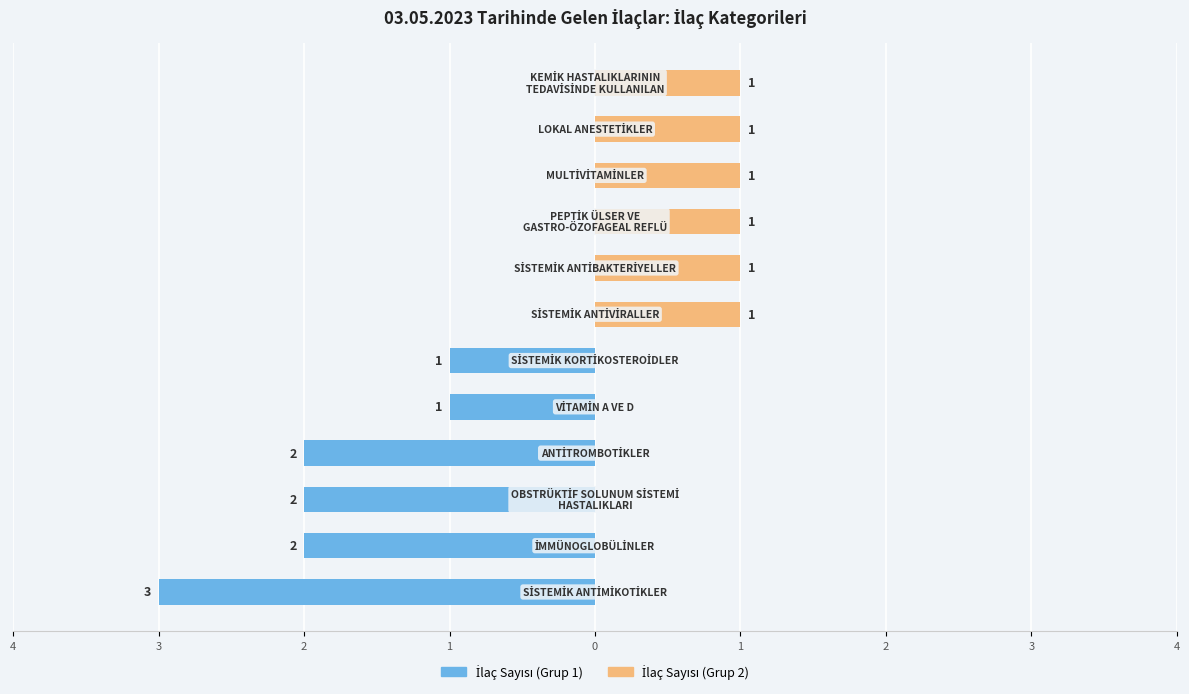

At how many categories does at least one series exceed -2?

12